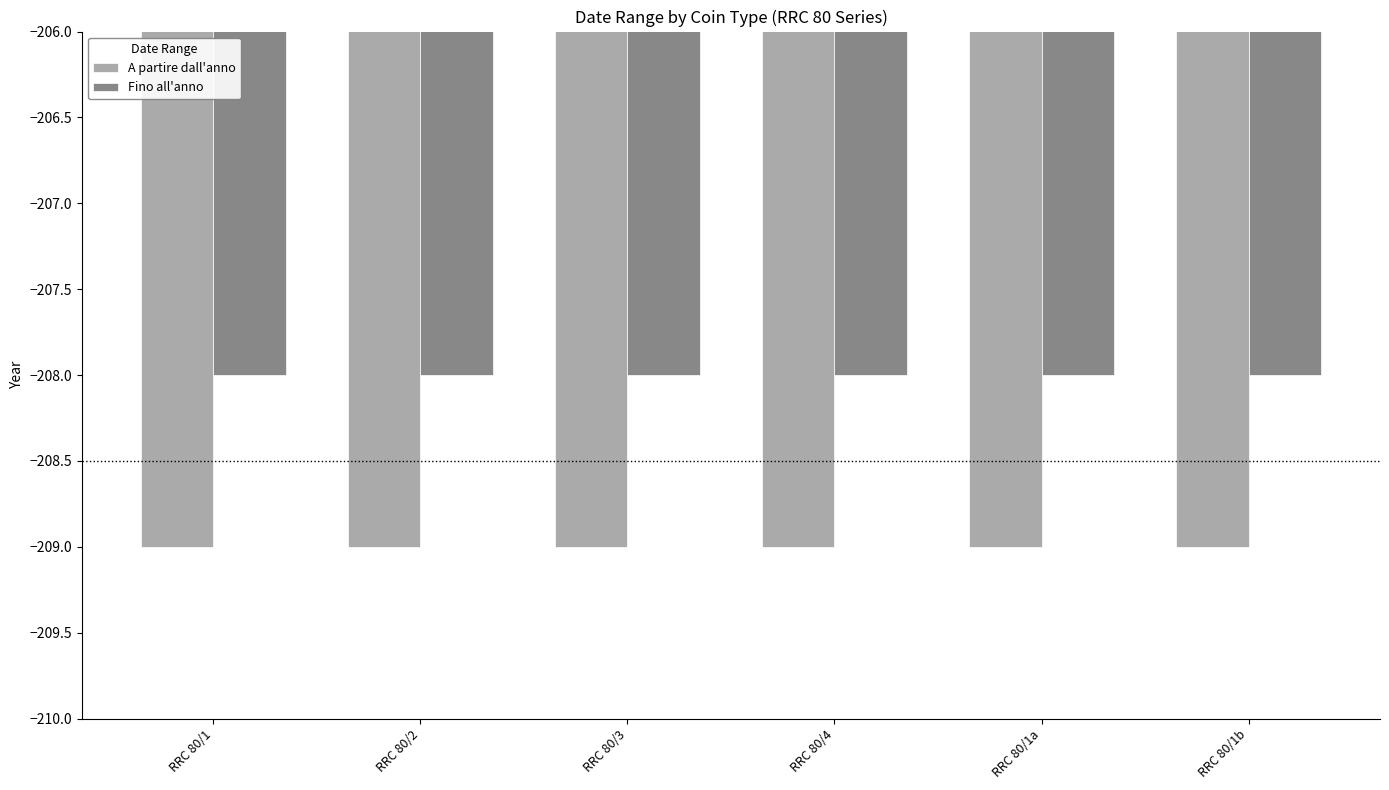

What is the total value across all series at RRC 80/1a?

-417